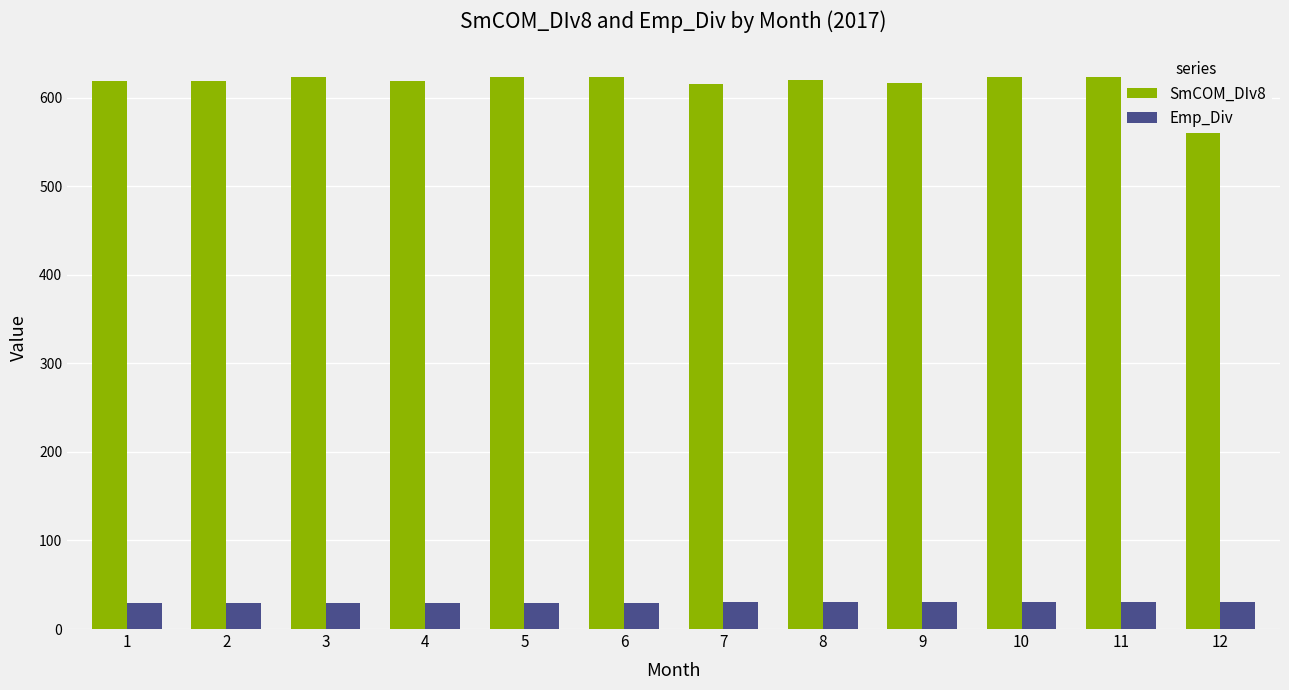

What is the spread (max minus min) of values at 9?

586.8